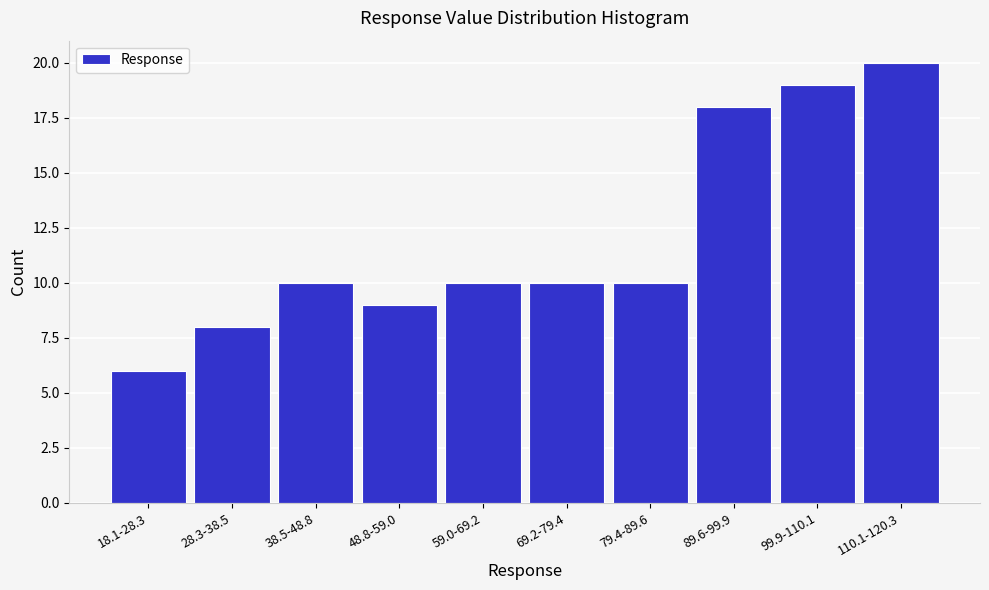

Reading left to right, transcribe all the data shown in this chart.

6	8	10	9	10	10	10	18	19	20